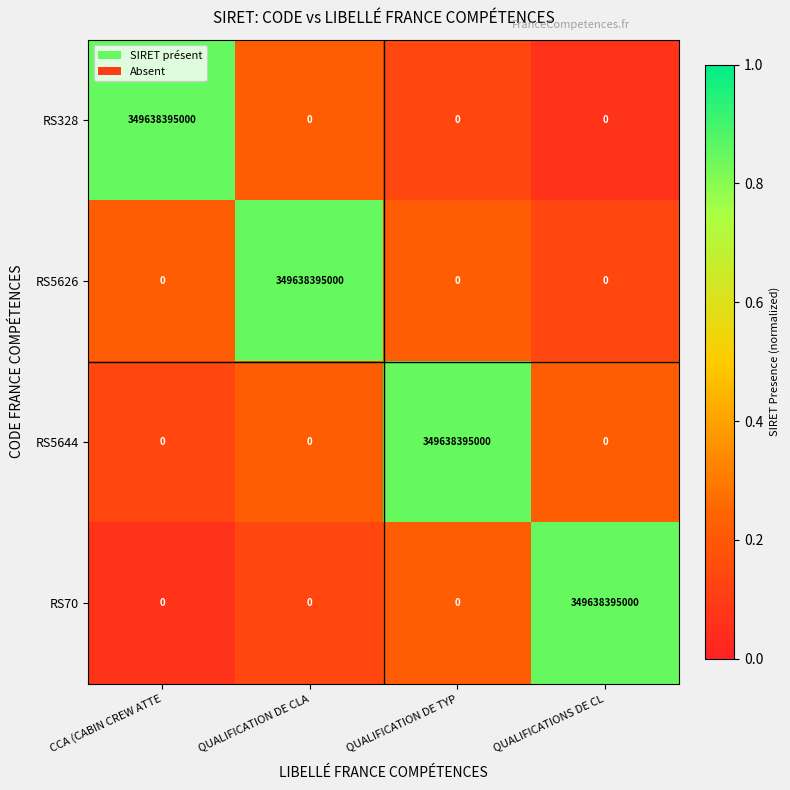

Reading right to left, what are all the values shown in this chart?

RS328: QUALIFICATIONS DE CL=0	QUALIFICATION DE TYP=0	QUALIFICATION DE CLA=0	CCA (CABIN CREW ATTE=349638395000
RS5626: QUALIFICATIONS DE CL=0	QUALIFICATION DE TYP=0	QUALIFICATION DE CLA=349638395000	CCA (CABIN CREW ATTE=0
RS5644: QUALIFICATIONS DE CL=0	QUALIFICATION DE TYP=349638395000	QUALIFICATION DE CLA=0	CCA (CABIN CREW ATTE=0
RS70: QUALIFICATIONS DE CL=349638395000	QUALIFICATION DE TYP=0	QUALIFICATION DE CLA=0	CCA (CABIN CREW ATTE=0